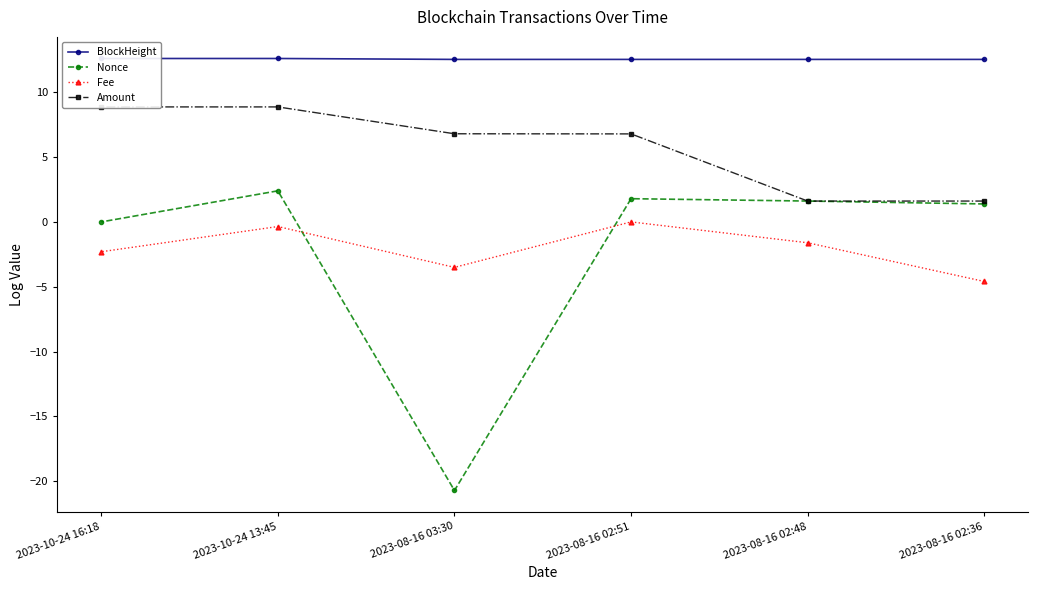

List the series in order of their peak value, highest first.

BlockHeight, Amount, Nonce, Fee